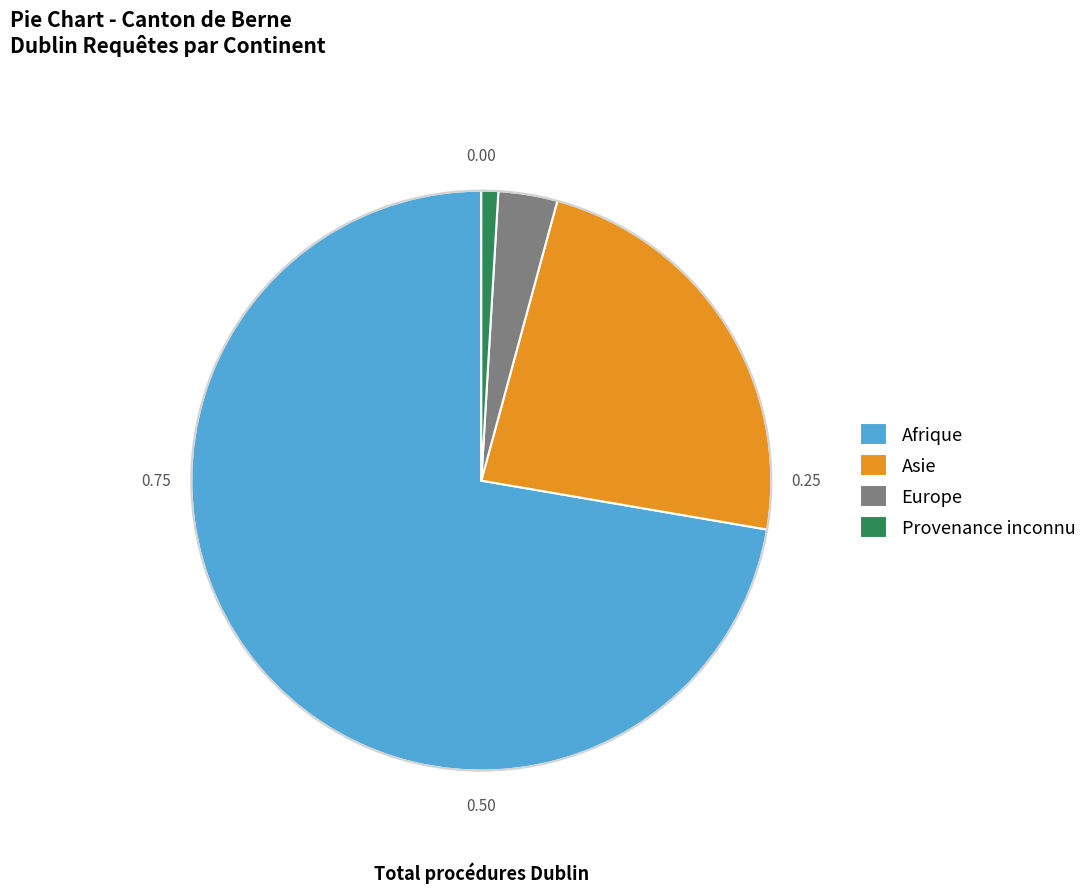

How many segments does this pie chart have?

4